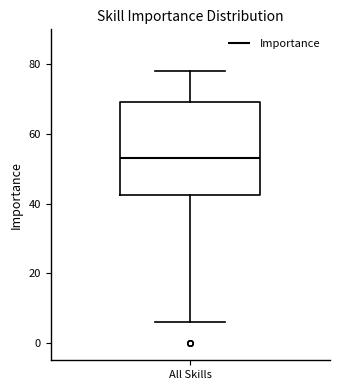

Read this box plot against the y-axis: the position of the median line, the range covered by the box, and the ends of both whiskers. The values are not printed on the chart, so give them approximately, as read against the axis.

median 54, box 42 to 70, whiskers 6 to 78